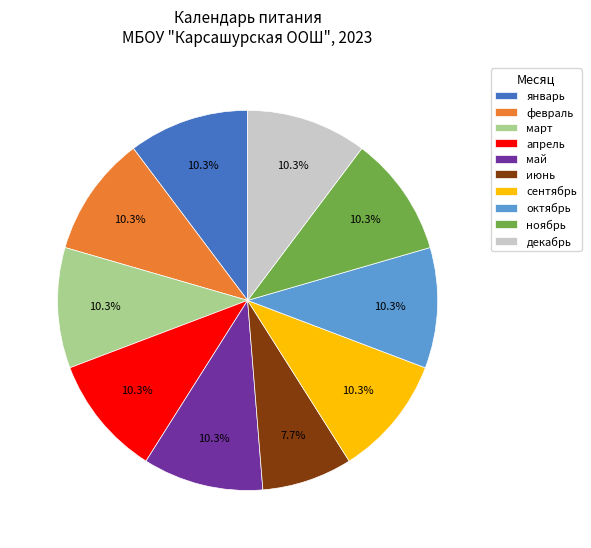

Do ноябрь and сентябрь together represent more than half of the pie?

No